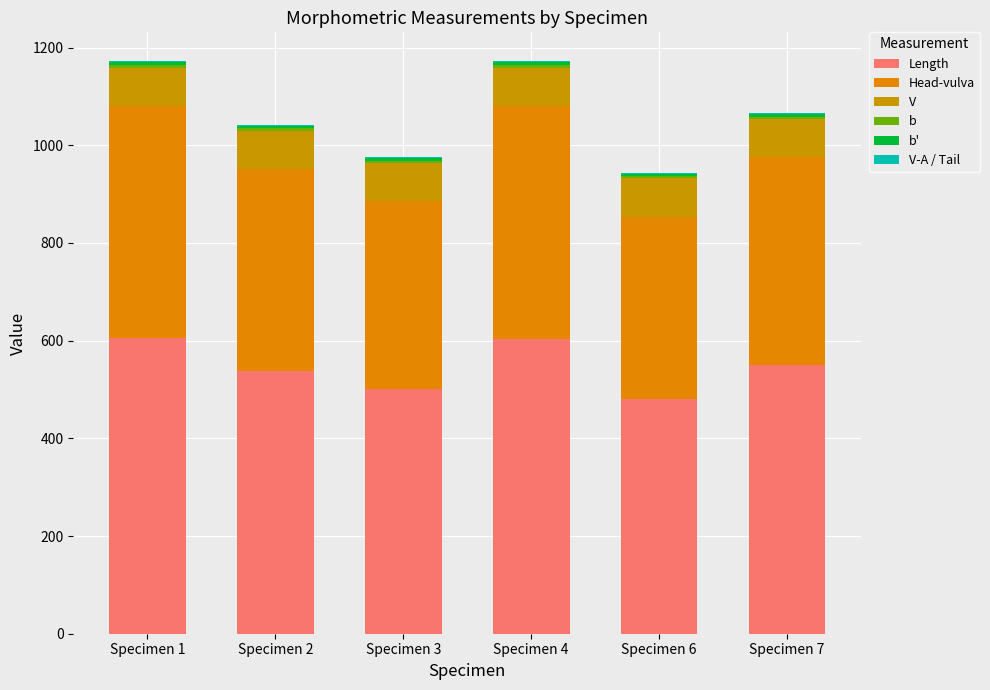

Is it true that V-A / Tail equals 1.3 at Specimen 6?

True